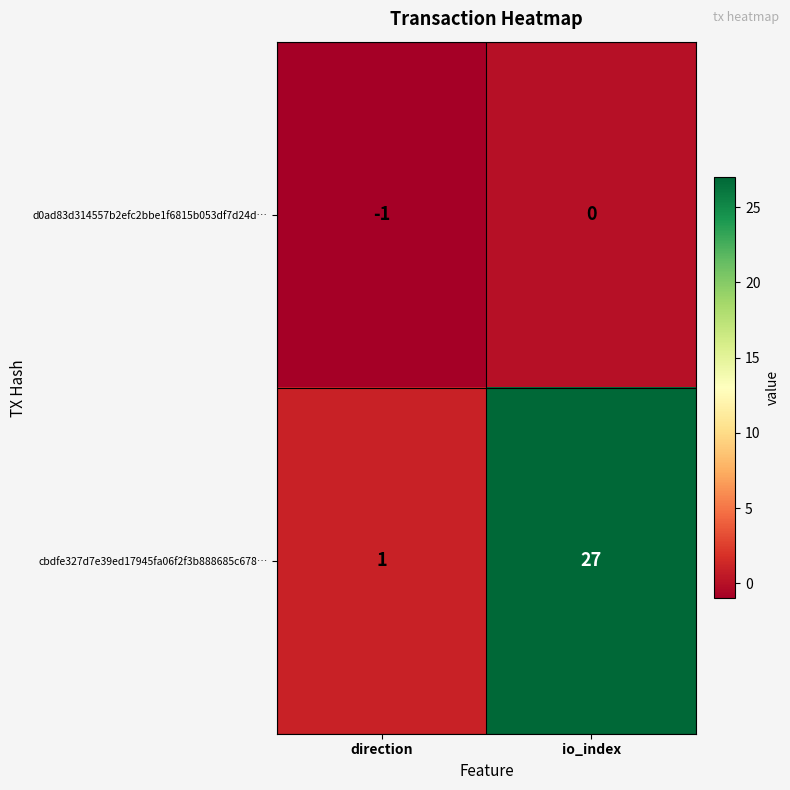

What is the maximum value shown in the chart?

27